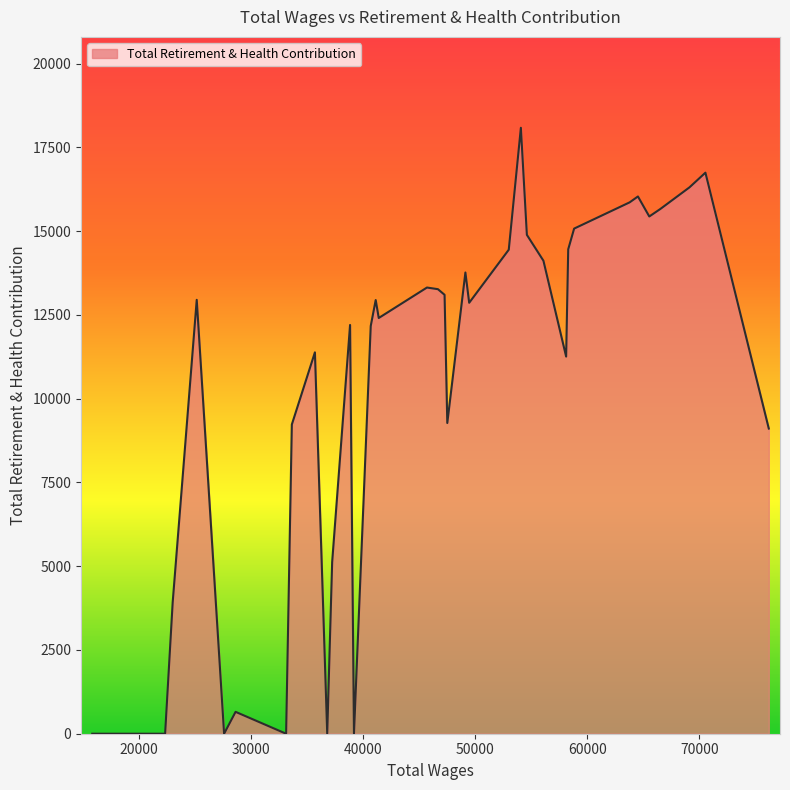

What is the maximum value shown in the chart?

18085